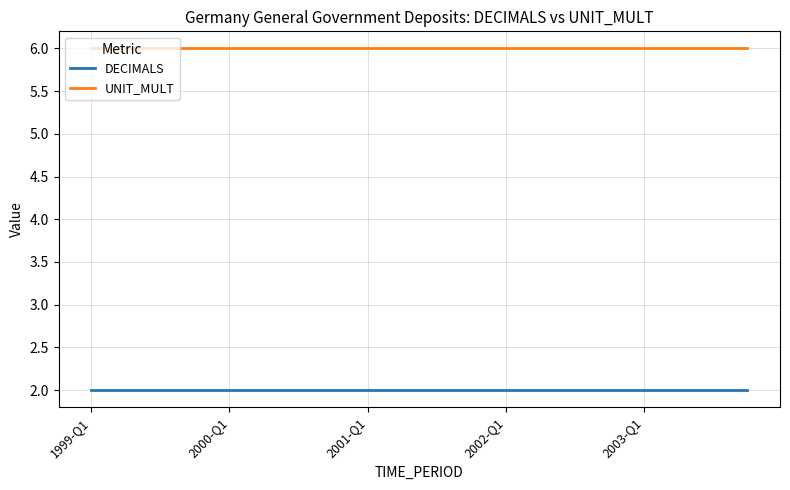

True or false: UNIT_MULT and DECIMALS cross at least once.

False